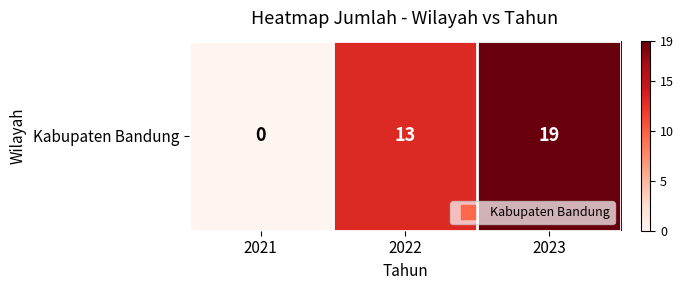

Count the number of data series in this chart.

1